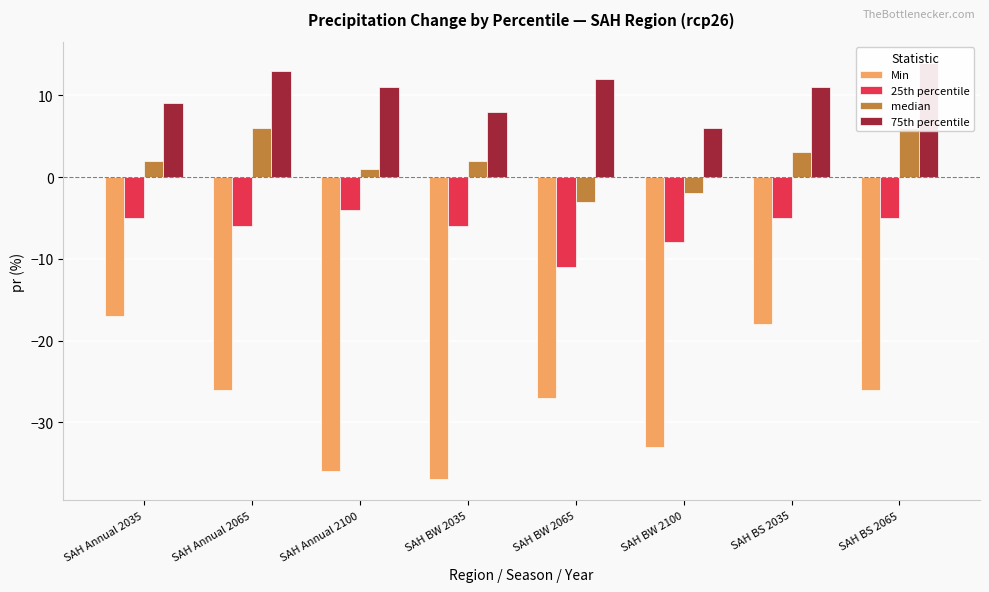

At which category does the chart reach its peak across all series?

SAH BS 2065